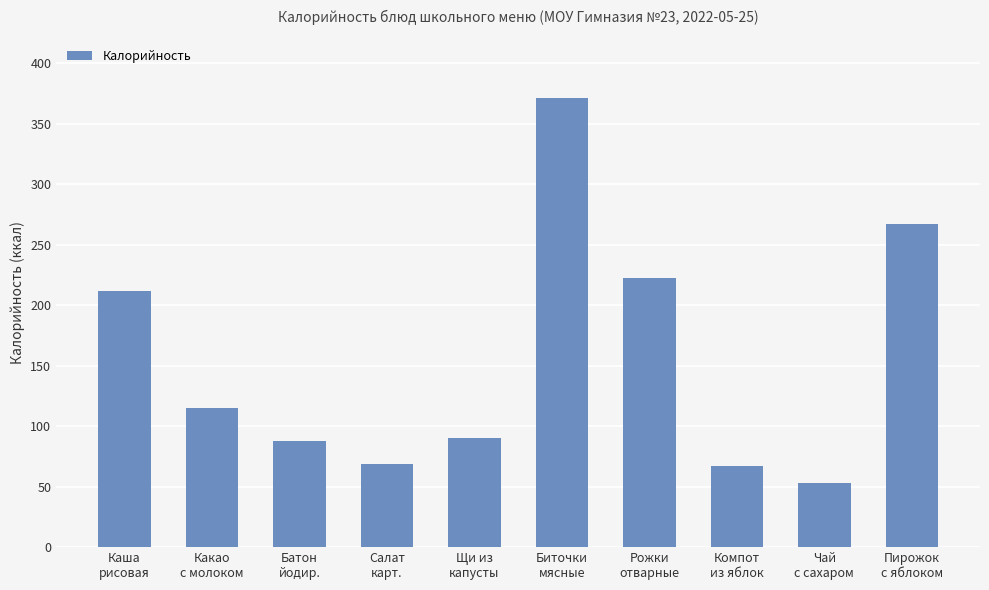

Reading left to right, list all the values displayed in this chart.

212	115	88	69	90	371	222	67	53	267